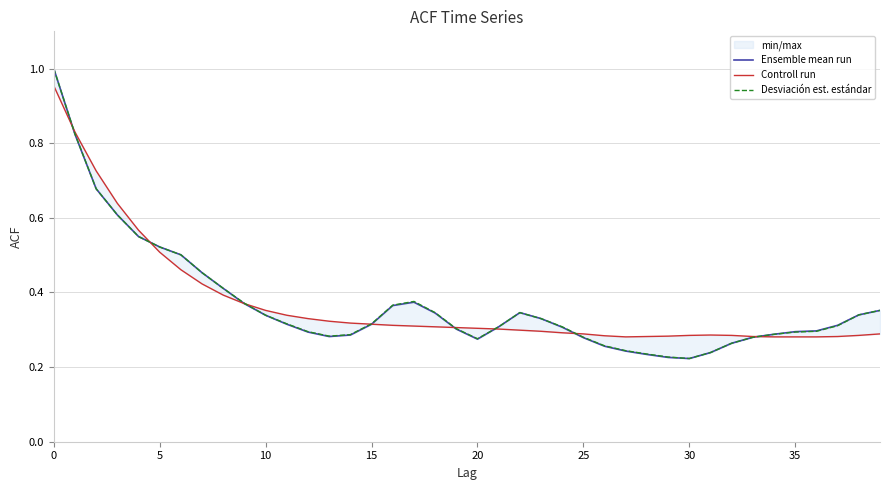

What is the label of the 24th point from the right?

16